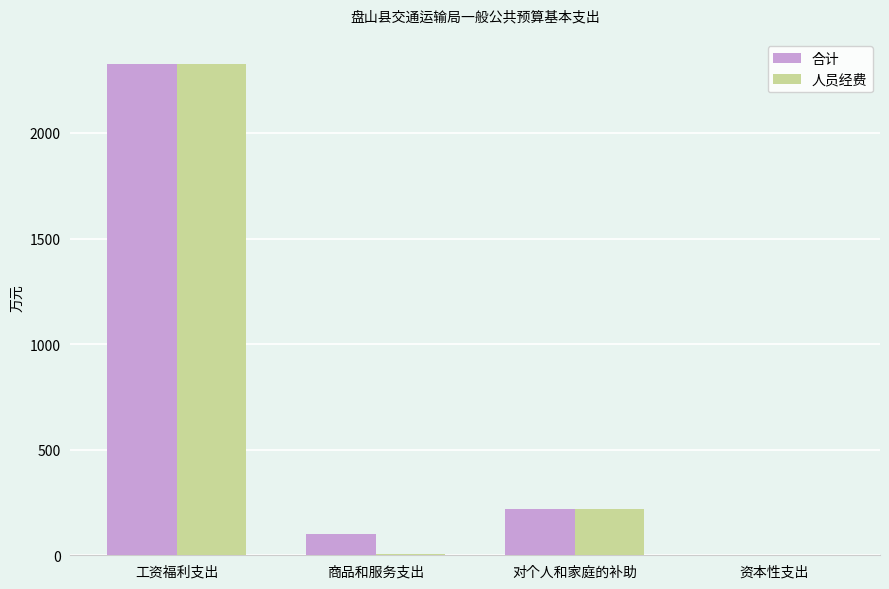

What are all the series names shown in the legend?

合计, 人员经费